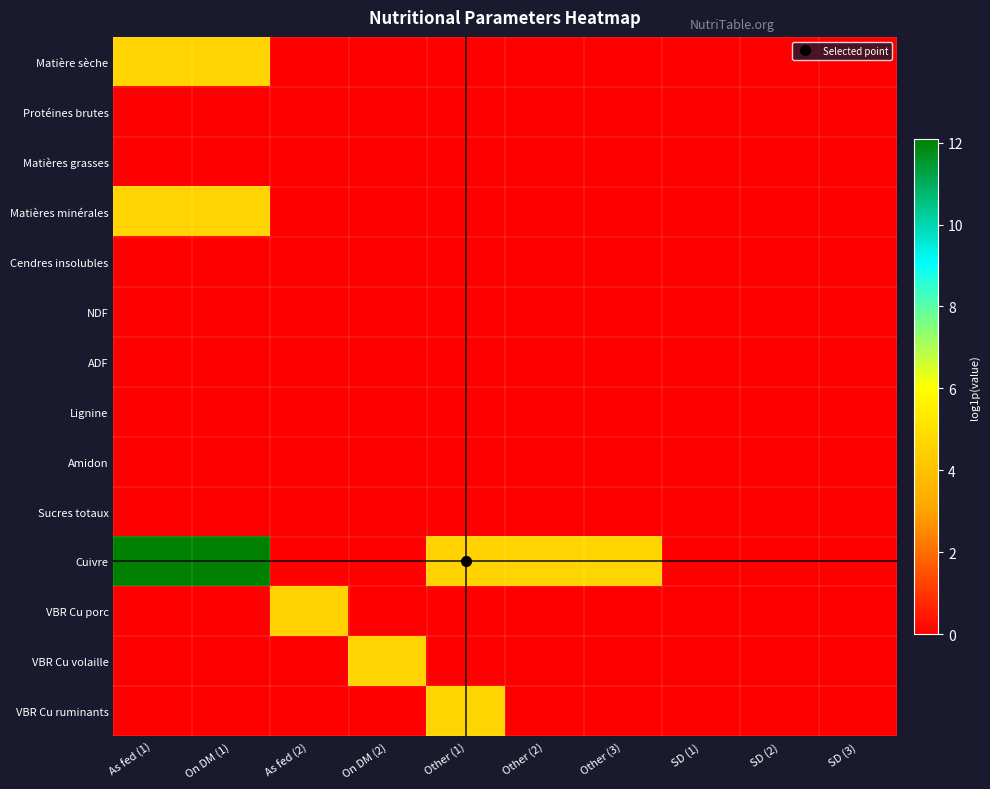

What is the spread (max minus min) of values at On DM (2)?

4.6